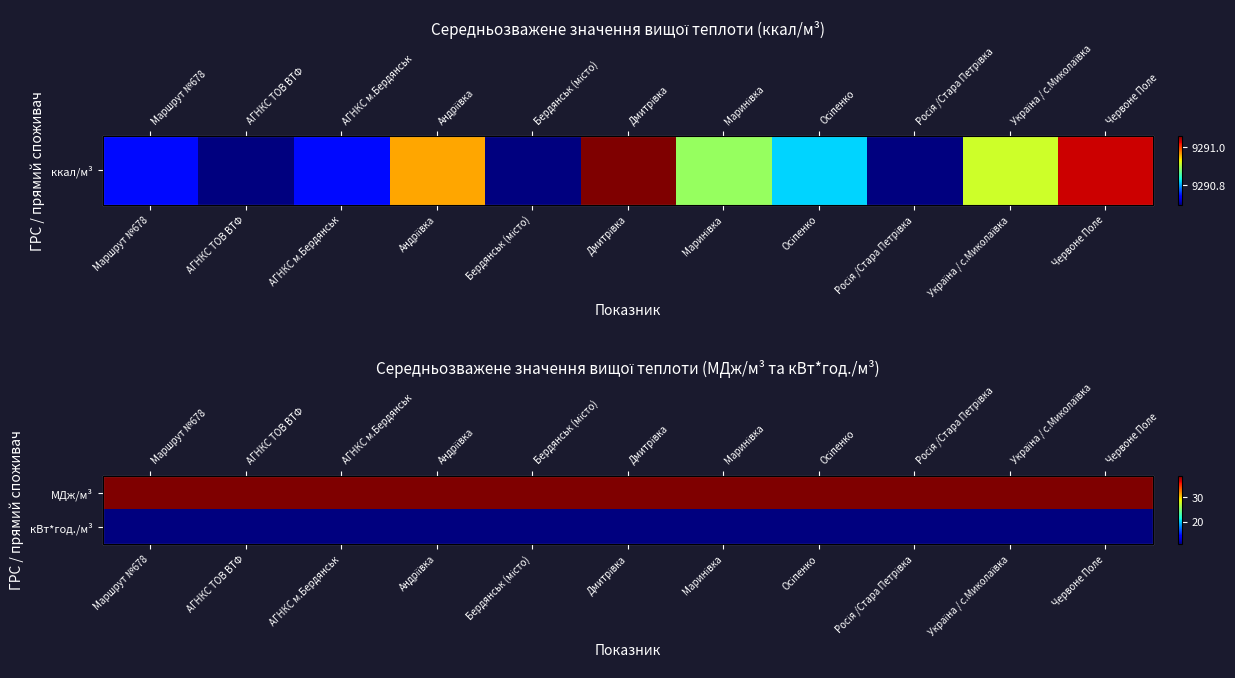

The value of МДж/м³ at Росія /Стара Петрівка is 38.9. True or false?

True